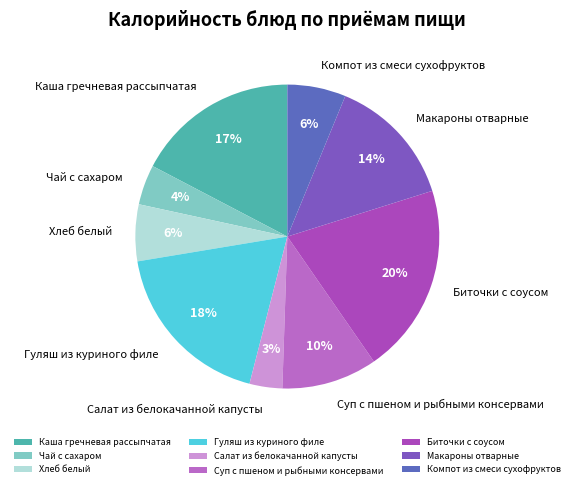

The Чай с сахаром slice represents 13% of the pie. True or false?

False